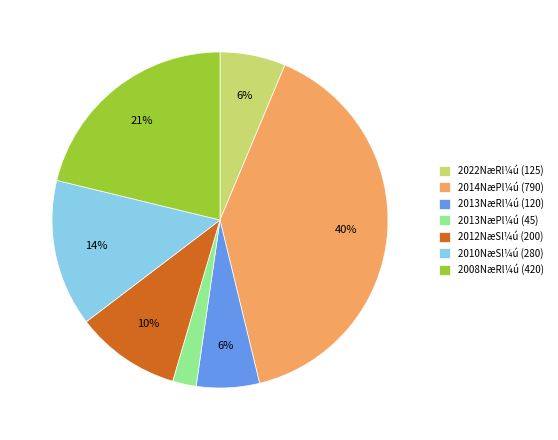

To the nearest percent, what percentage of the pie is 2013NæRl¼ú (120)?

6%